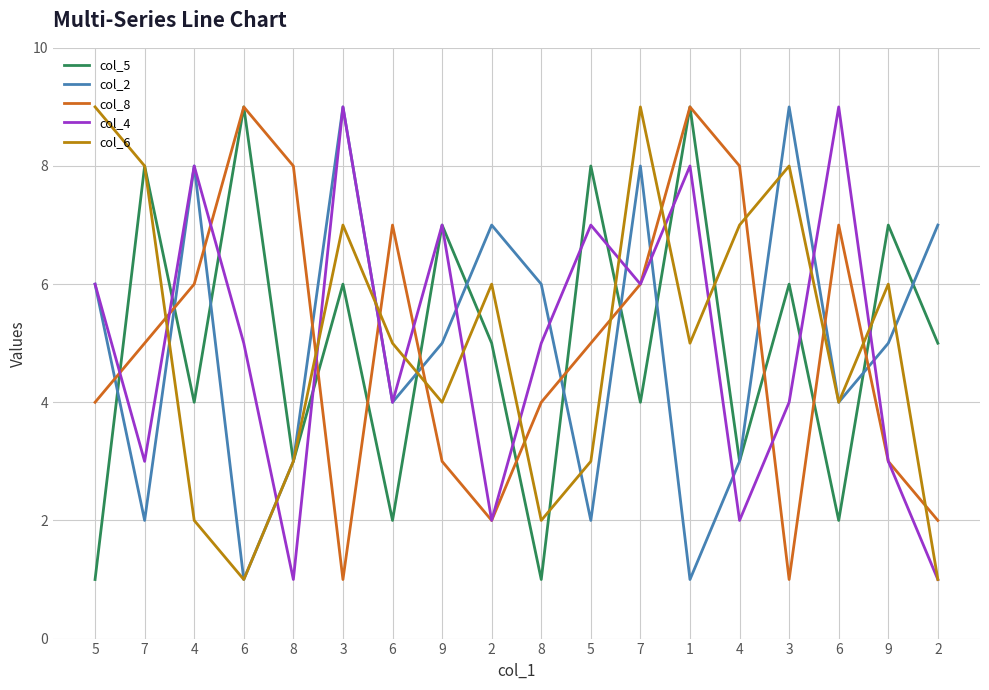

Reading right to left, list all the values displayed in this chart.

col_5: 2=5	9=7	6=2	3=6	4=3	1=9	7=4	5=8	8=1	2=5	9=7	6=2	3=6	8=3	6=9	4=4	7=8	5=1
col_2: 2=7	9=5	6=4	3=9	4=3	1=1	7=8	5=2	8=6	2=7	9=5	6=4	3=9	8=3	6=1	4=8	7=2	5=6
col_8: 2=2	9=3	6=7	3=1	4=8	1=9	7=6	5=5	8=4	2=2	9=3	6=7	3=1	8=8	6=9	4=6	7=5	5=4
col_4: 2=1	9=3	6=9	3=4	4=2	1=8	7=6	5=7	8=5	2=2	9=7	6=4	3=9	8=1	6=5	4=8	7=3	5=6
col_6: 2=1	9=6	6=4	3=8	4=7	1=5	7=9	5=3	8=2	2=6	9=4	6=5	3=7	8=3	6=1	4=2	7=8	5=9